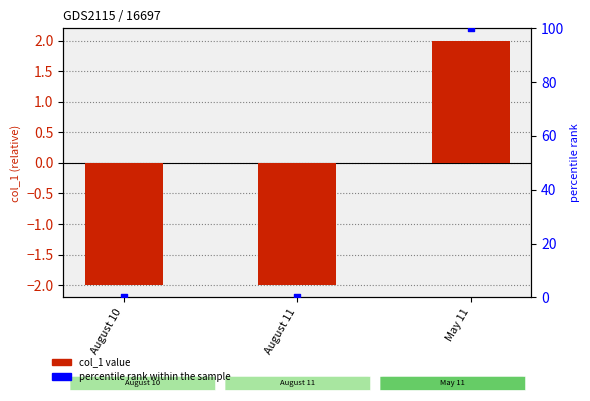

Is the value of percentile rank within the sample at August 10 greater than the value of col_1 at May 11?

No